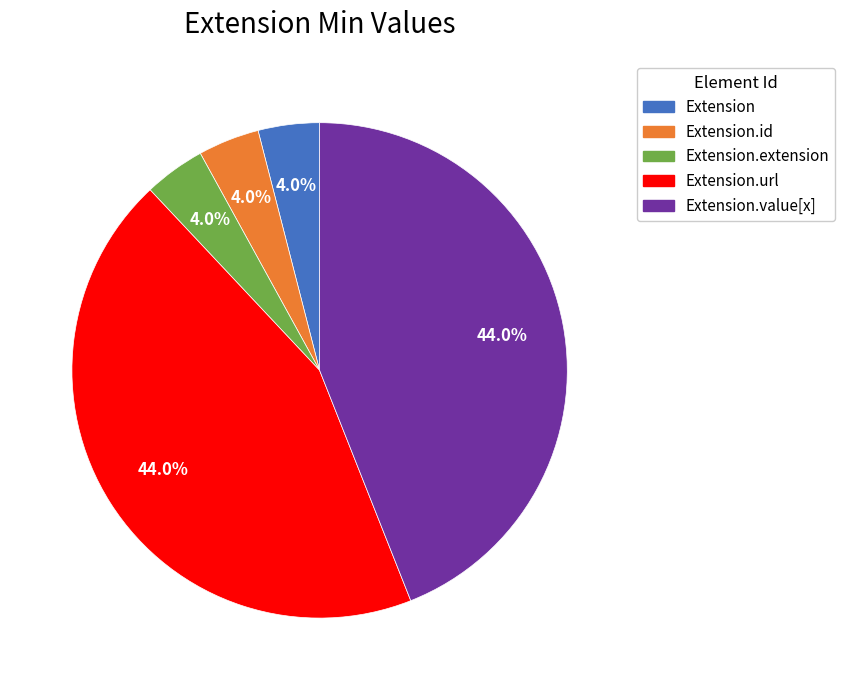

Do Extension and Extension.extension together represent more than half of the pie?

No